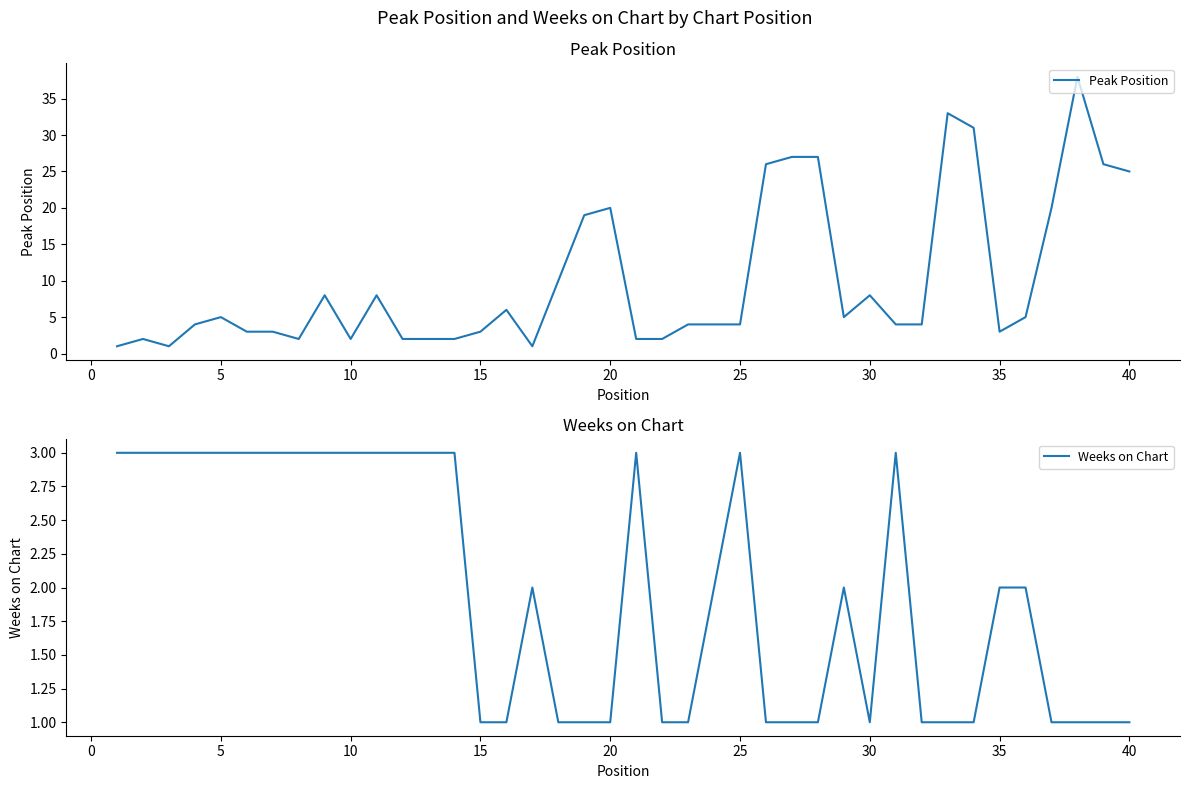

What is the lowest value of the Weeks on Chart series?

1